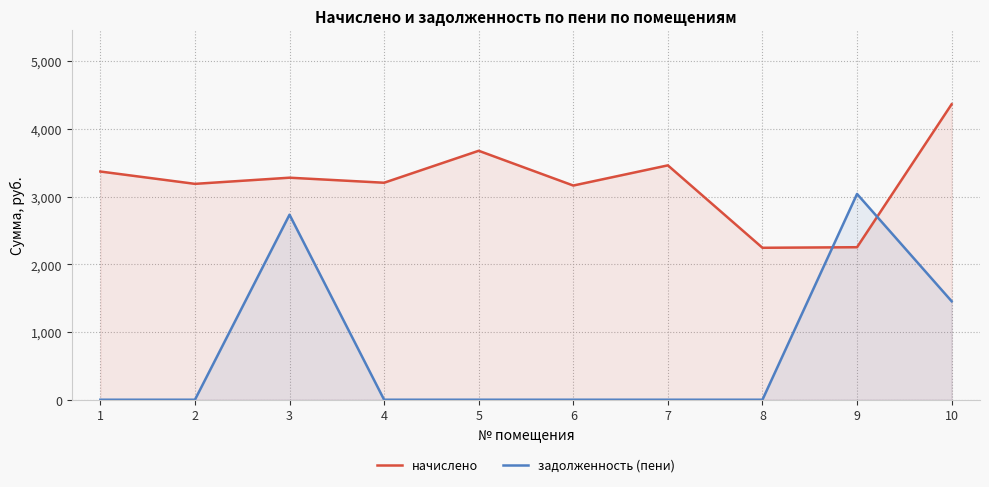

Between 4 and 7, which series saw the biggest shift?

начислено